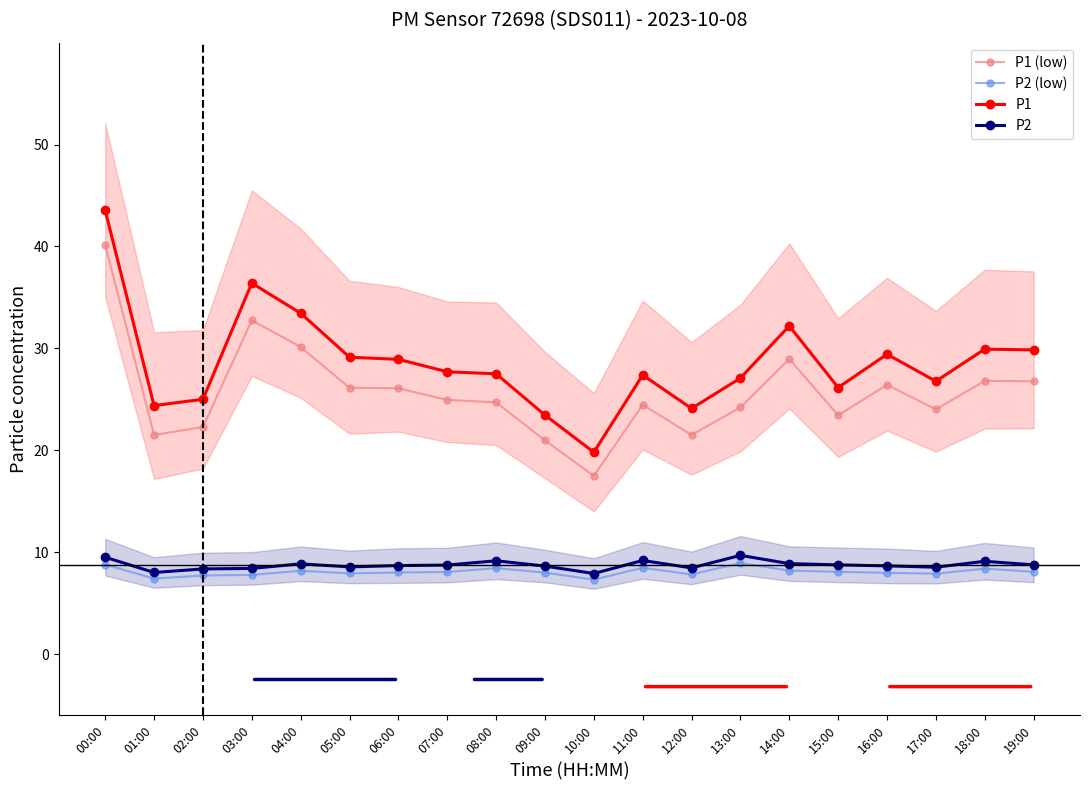

What position from the right is 12:00?

8